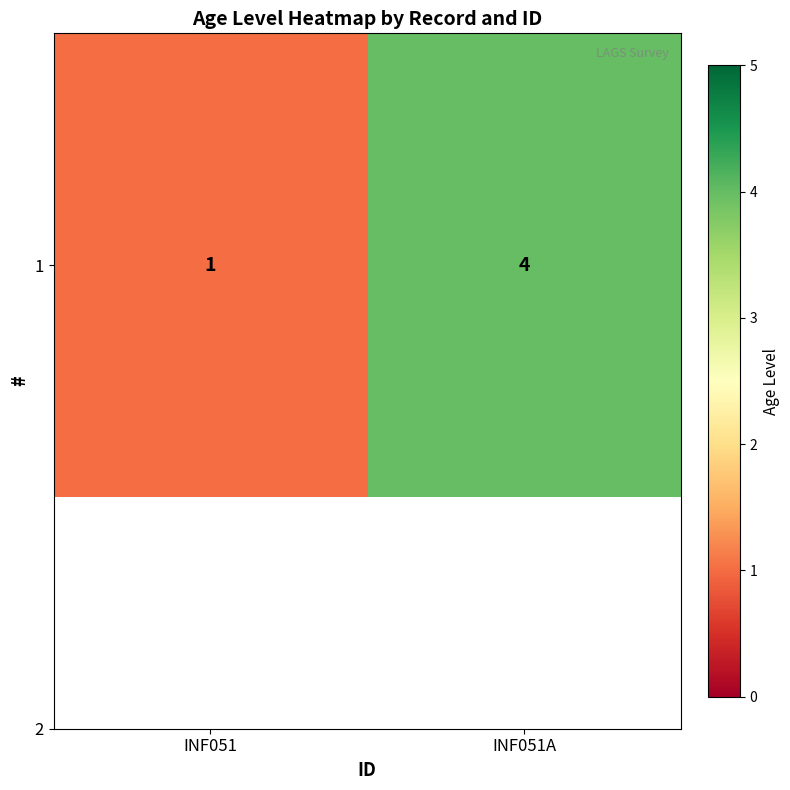

What is the sum of all values?

5